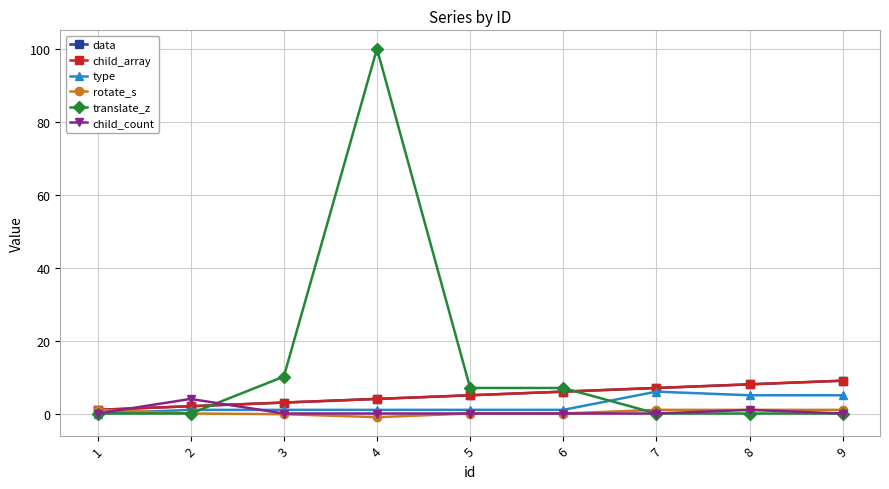

Is this an area chart (filled region under the line)?

No